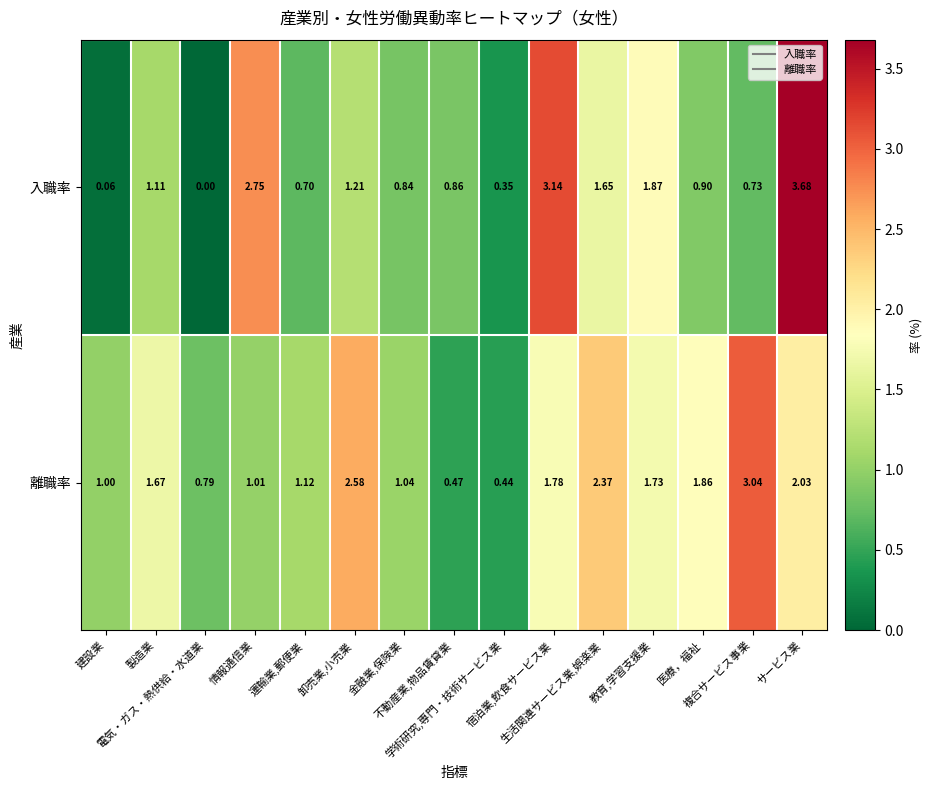

Rank the series by their maximum value, from lowest to highest.

離職率, 入職率